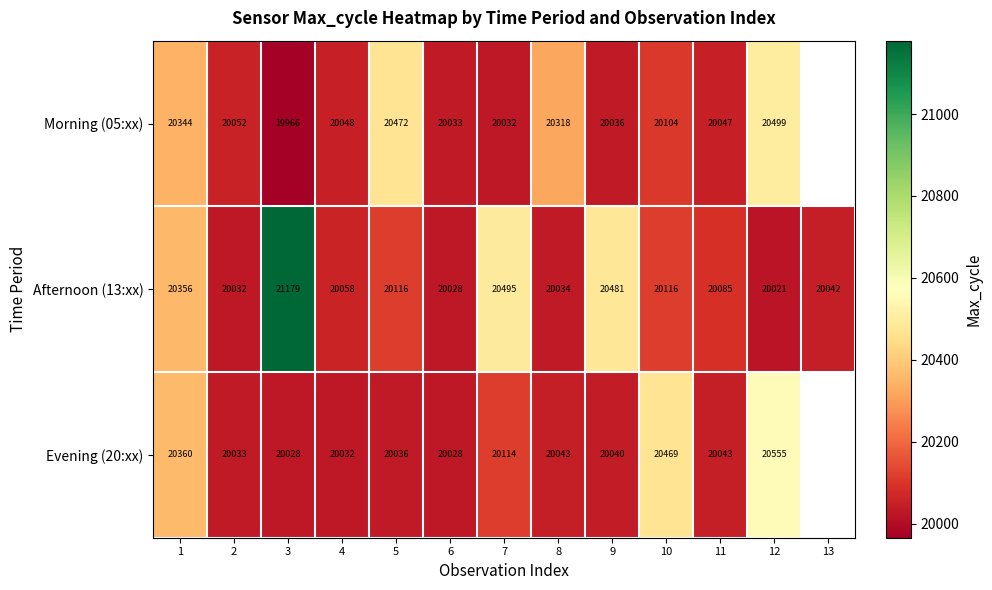

At 4, list the series in order from smallest to largest.

Evening (20:xx), Morning (05:xx), Afternoon (13:xx)